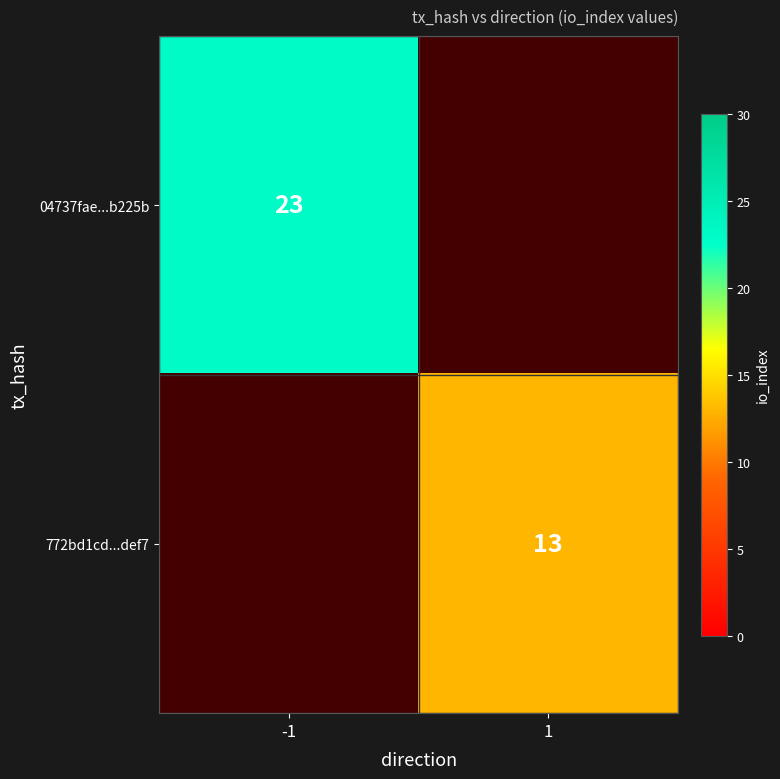

Is the value of 04737fae...b225b at -1 greater than the value of 772bd1cd...def7 at 1?

Yes